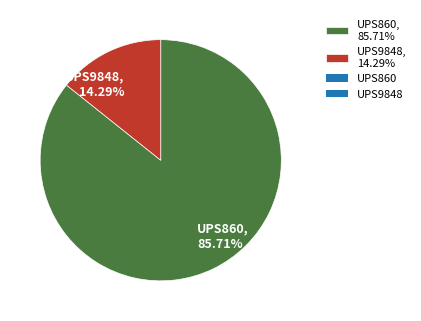

To the nearest percent, what is the difference between the largest and smallest slice percentages?

71%